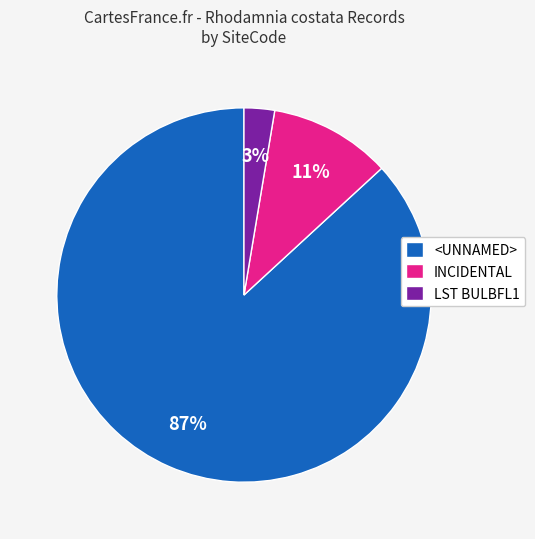

Between <UNNAMED> and INCIDENTAL, which is larger?

<UNNAMED>